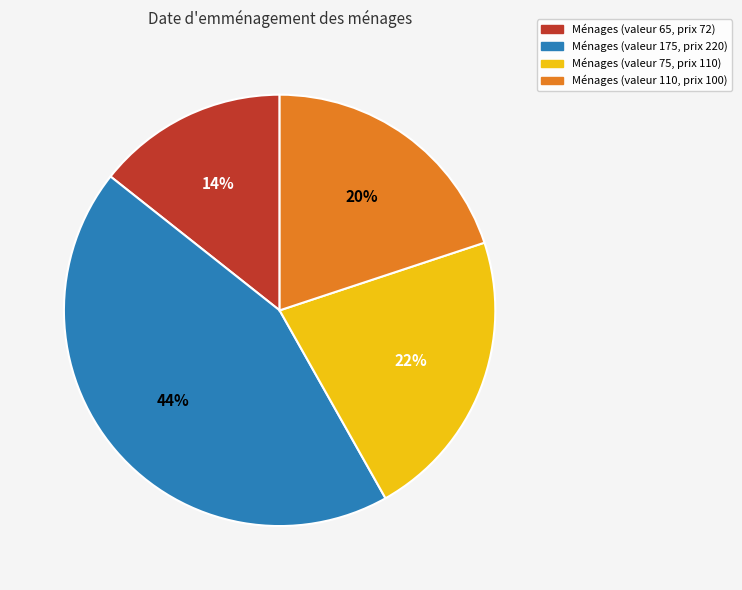

To the nearest percent, what is the average slice percentage?

25%